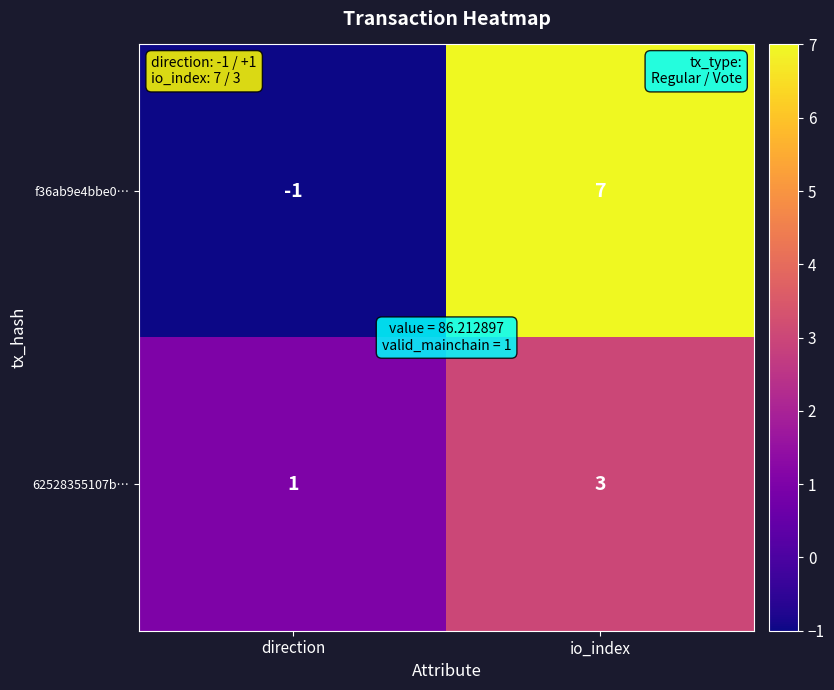

Which category has the lowest value across all series?

direction